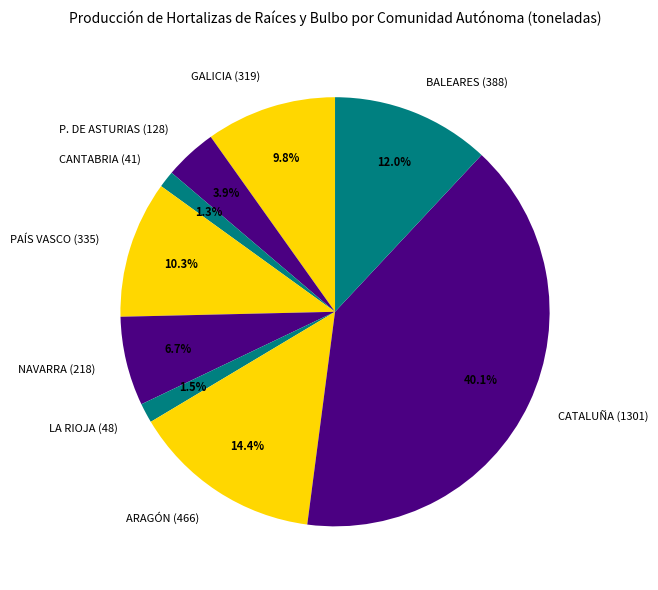

Does any single category account for the majority?

No